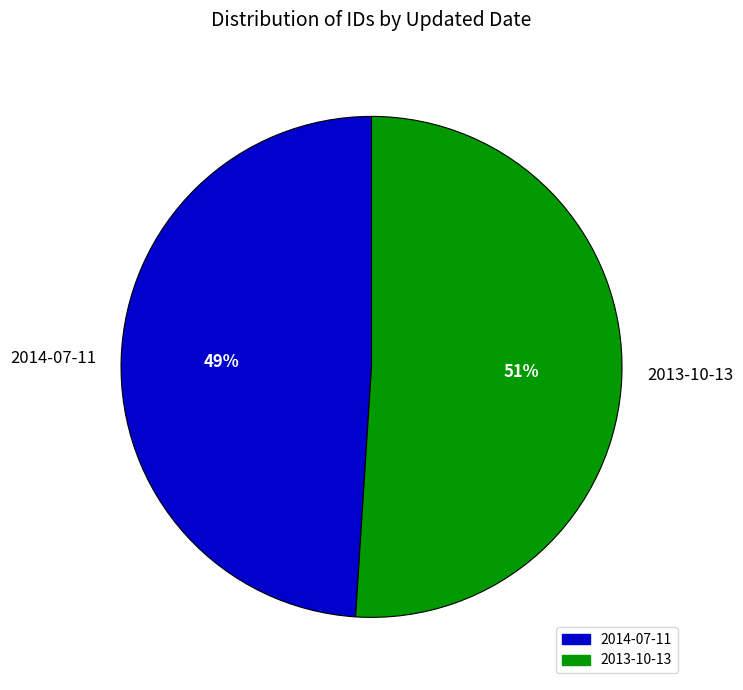

Is 2014-07-11 the majority of the pie?

No